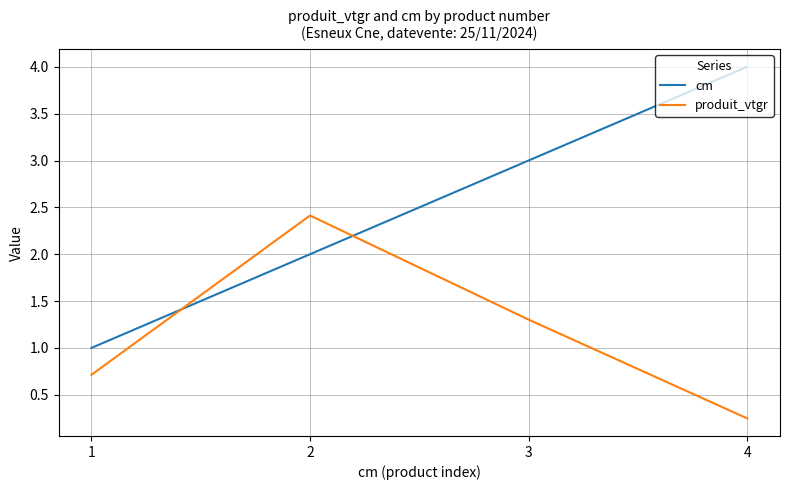

Which series has the largest total across all categories?

cm